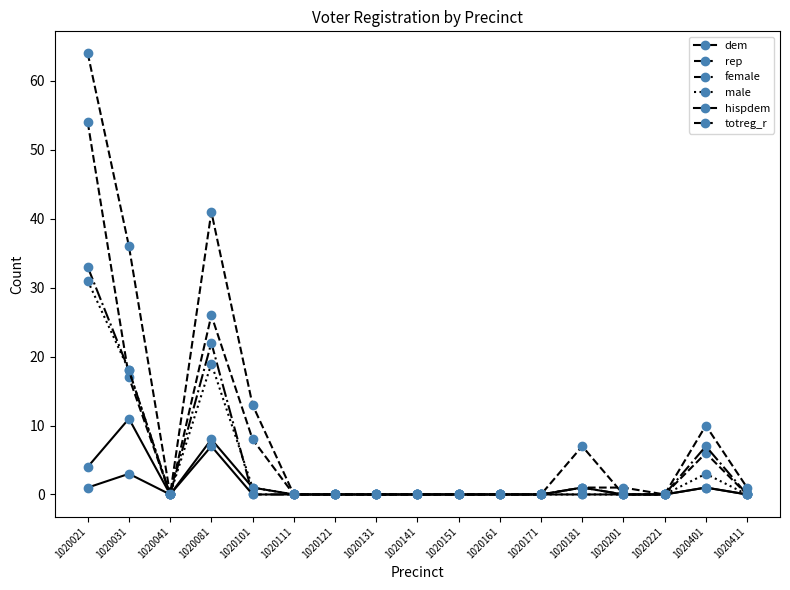

True or false: hispdem and dem intersect in this chart.

False